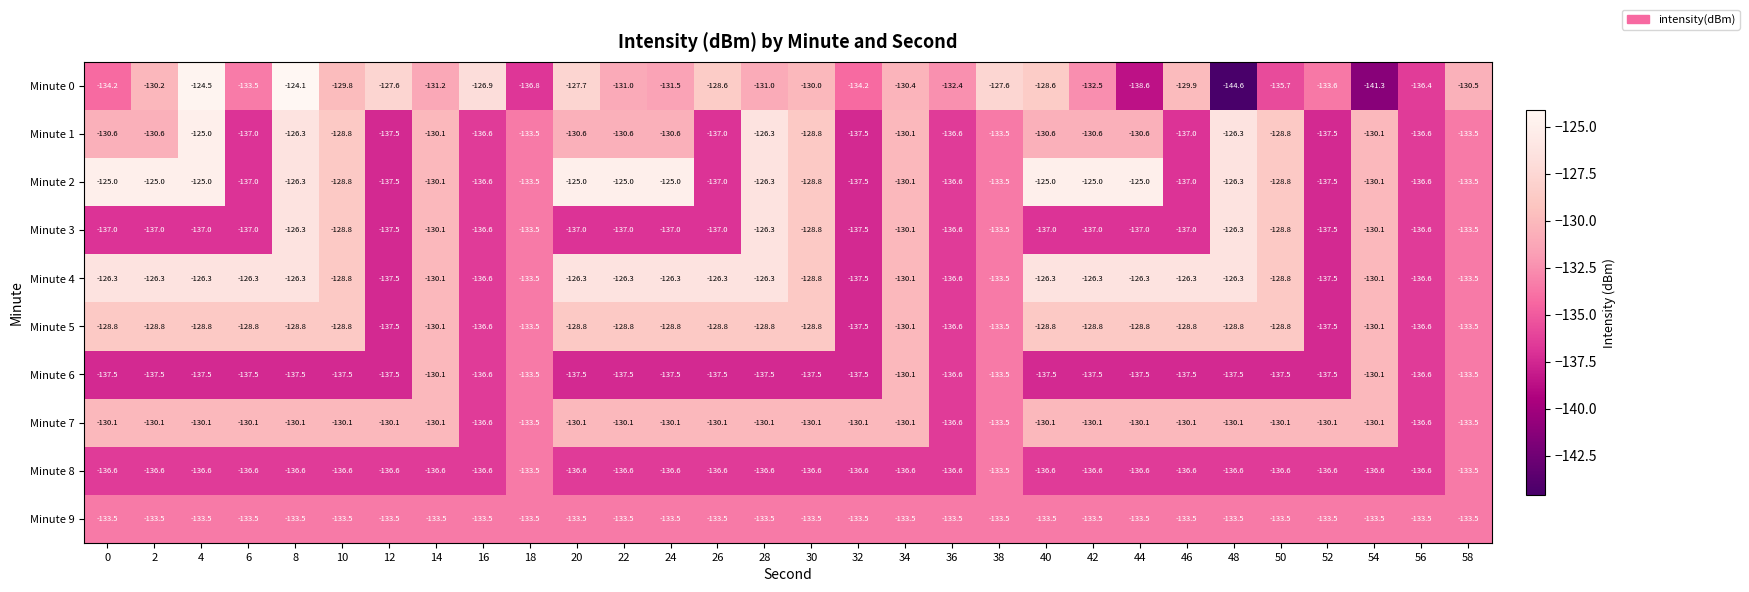

What is the difference between the highest and lowest values at 40?

12.5